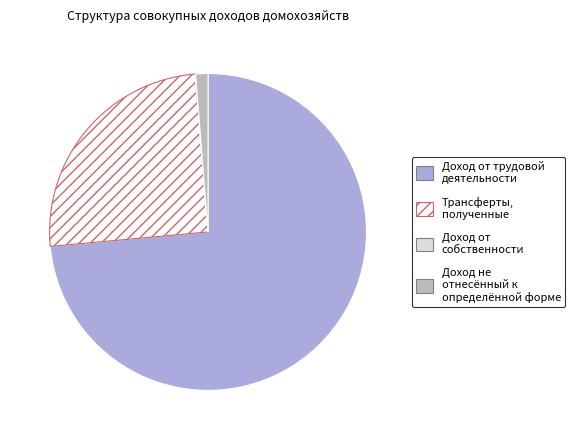

Is there a majority slice in this chart?

Yes